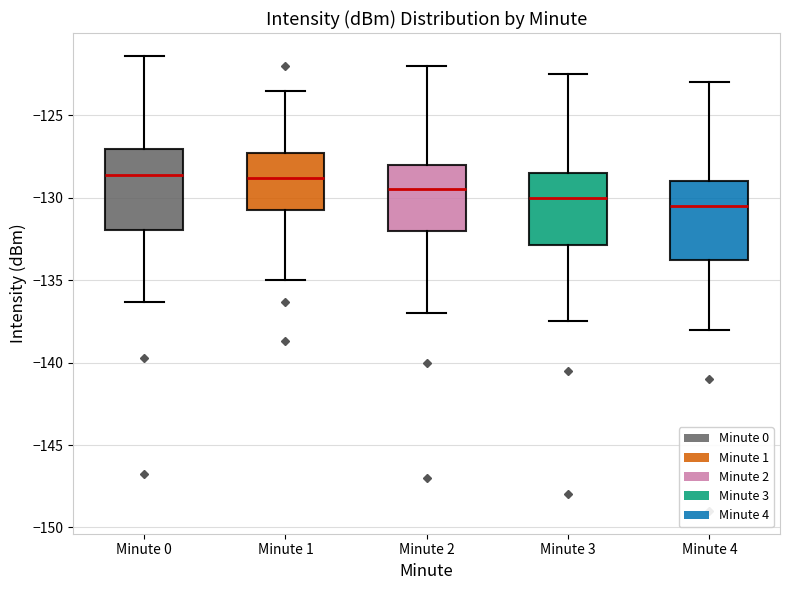

Where is the lower edge of the box for Minute 3 on the y-axis? The values are not printed on the chart, so give them approximately, as read against the axis.

-133.0